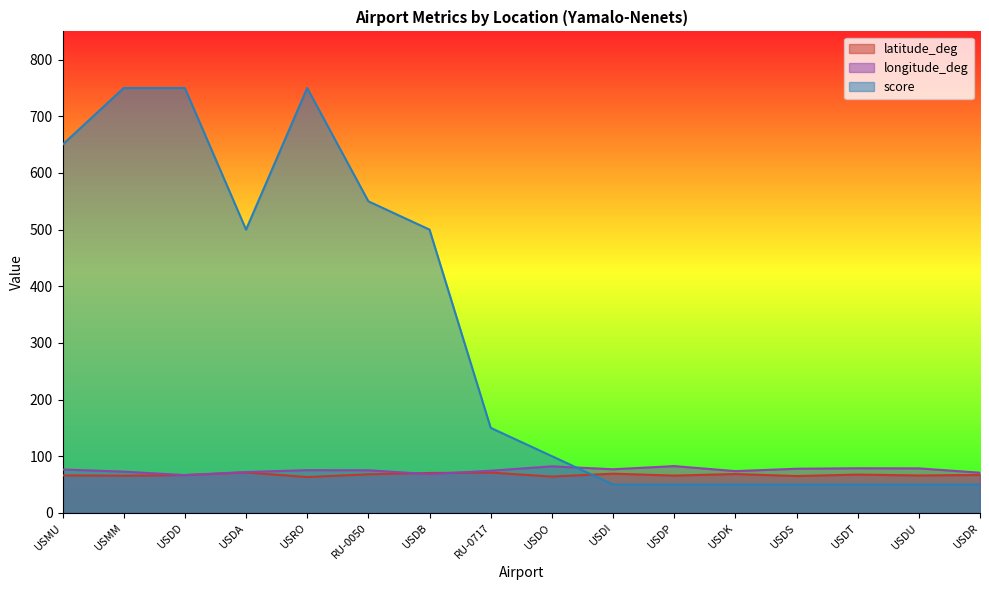

How many values in the latitude_deg series exceed 66?

10